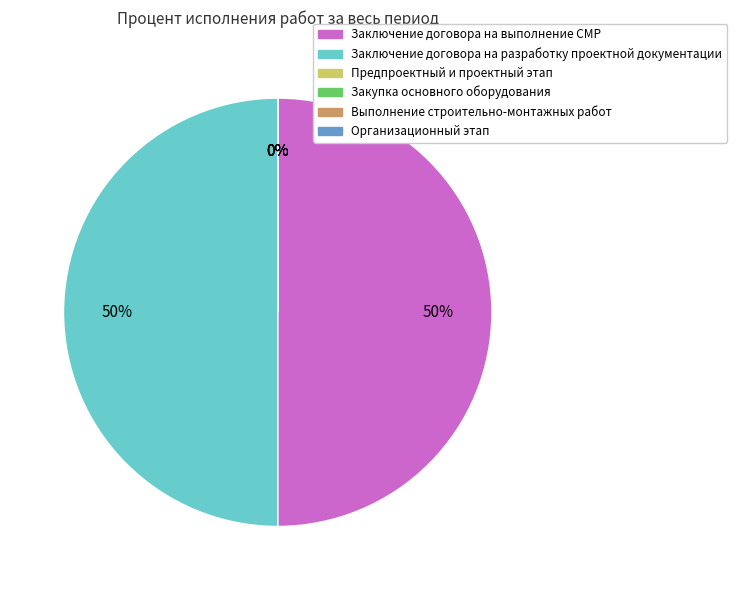

True or false: Закупка основного оборудования accounts for 0% of the total.

True